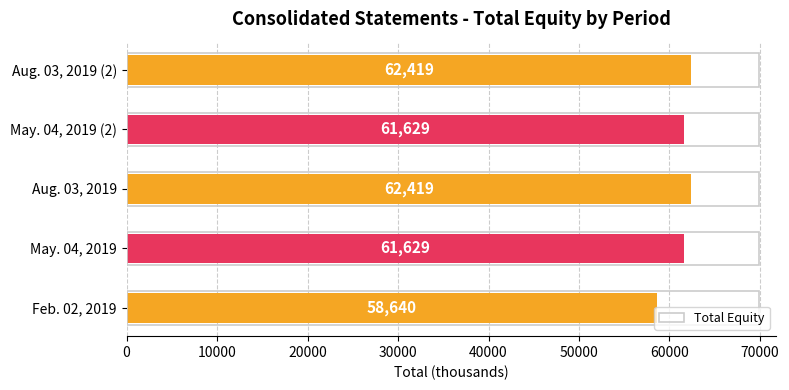

What is the change in value from Aug. 03, 2019 to May. 04, 2019 (2)?

-790